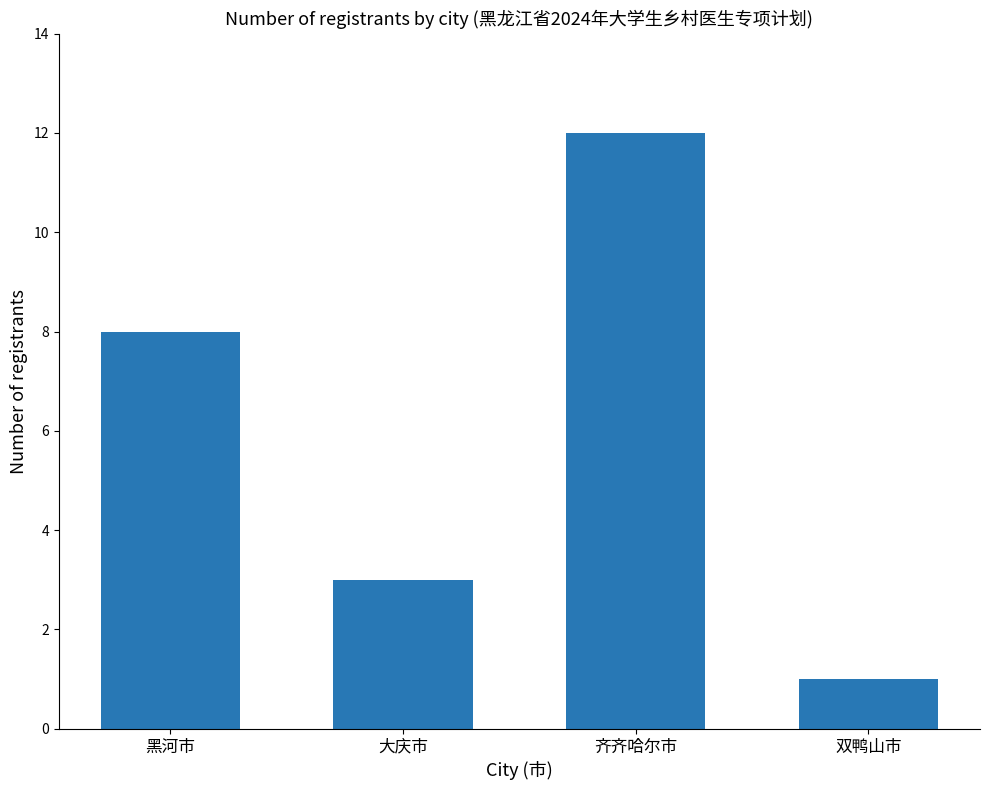

How many distinct data groups are displayed?

1